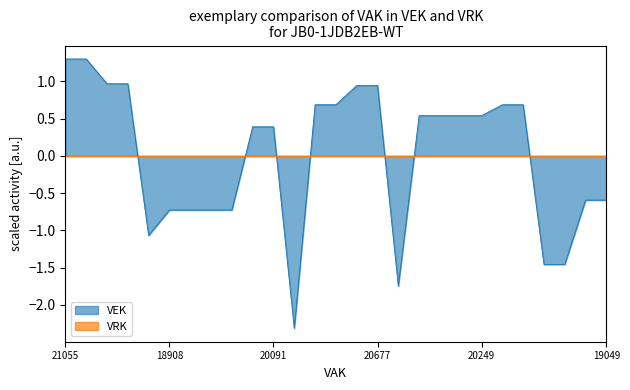

Read the value at 18135.

-1.5